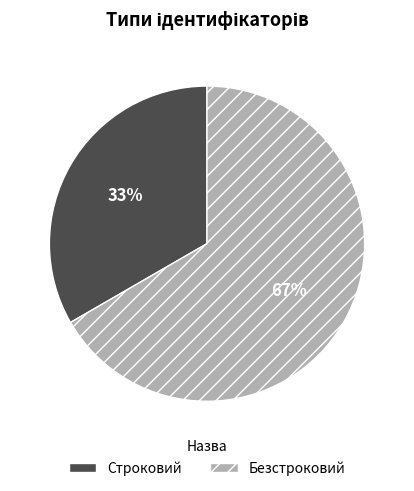

Which has a higher value, Безстроковий or Строковий?

Безстроковий